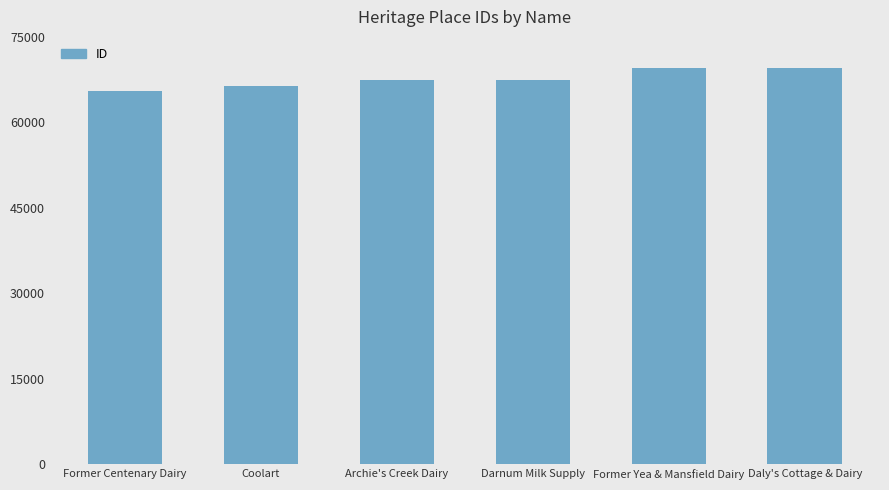

What is the sum of all values?

405582